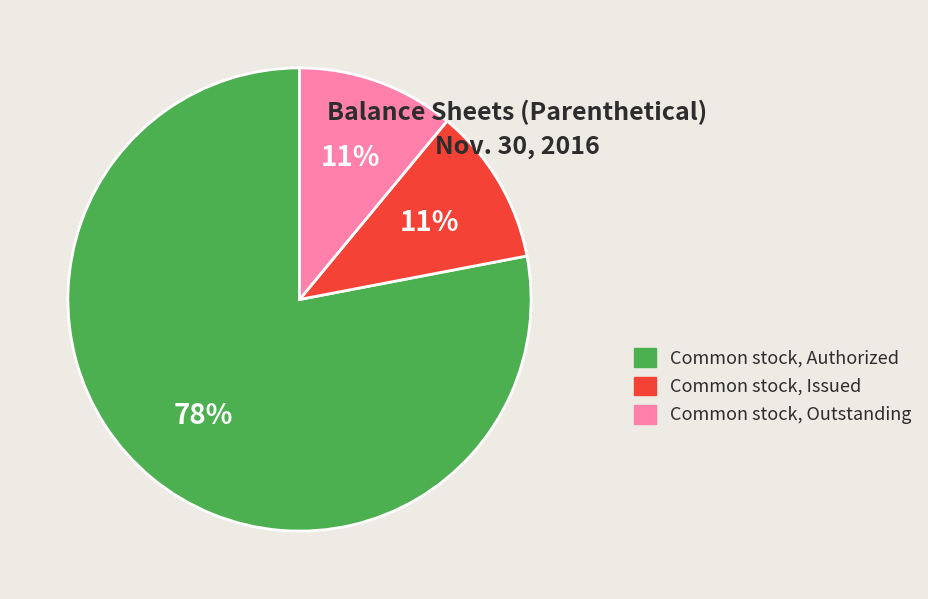

Does any single category account for the majority?

Yes